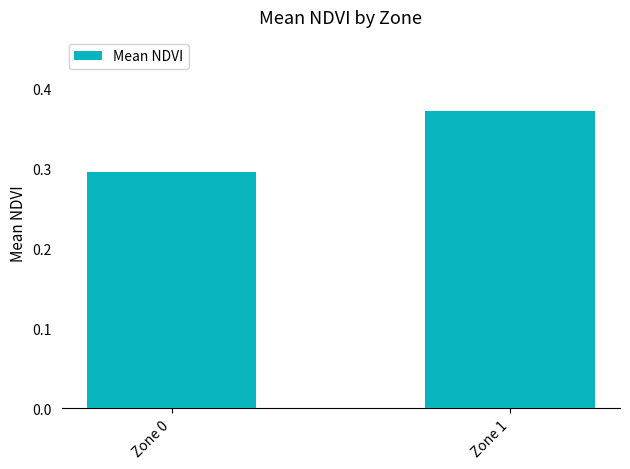

The value at Zone 0 is 0.1. True or false?

False